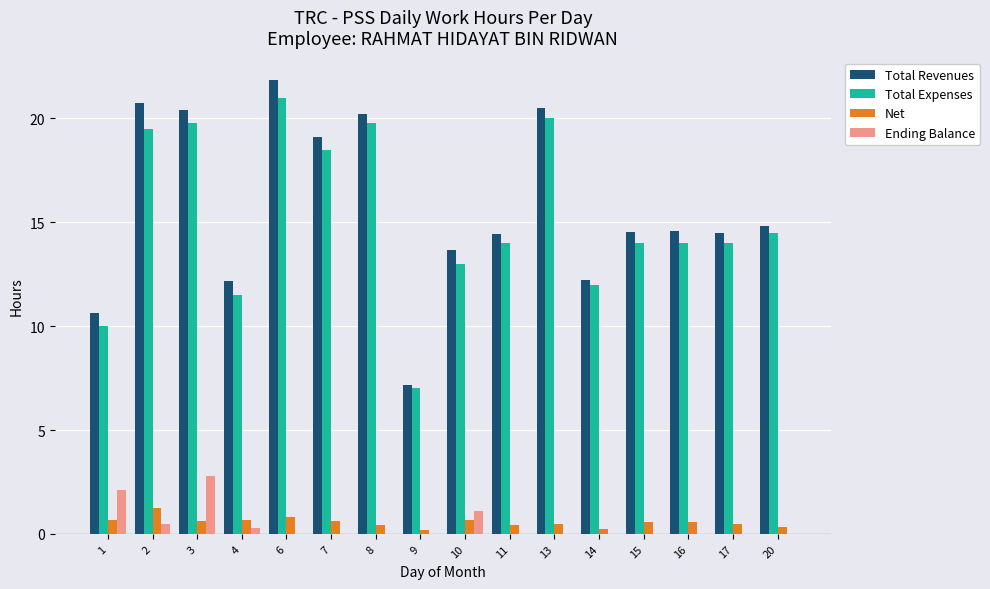

Is the value of Net at 3 greater than the value of Total Revenues at 10?

No